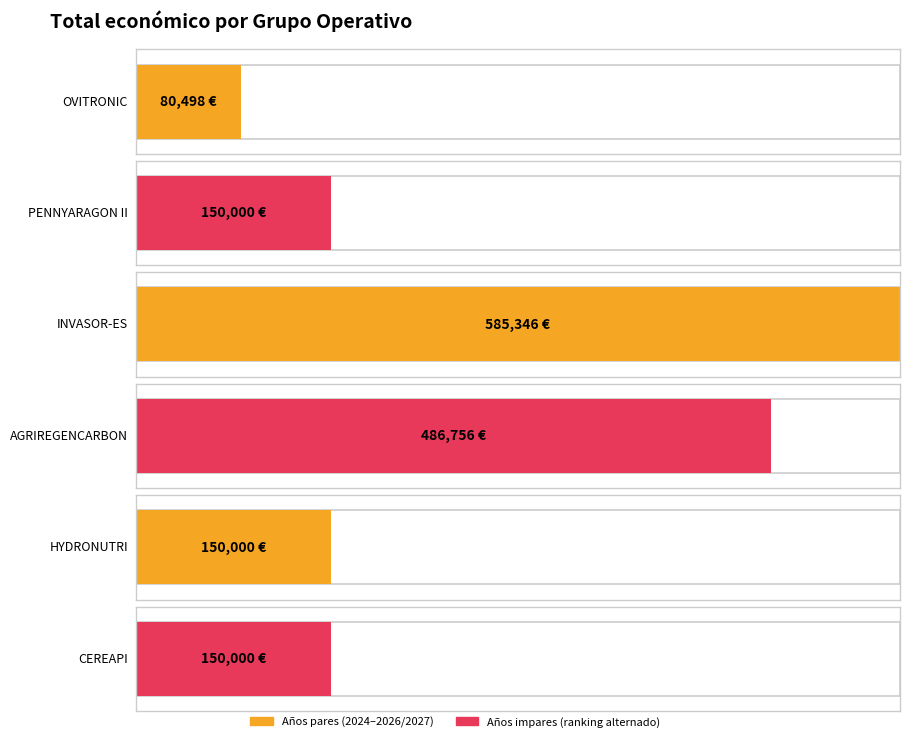

Are the bars horizontal?

Yes